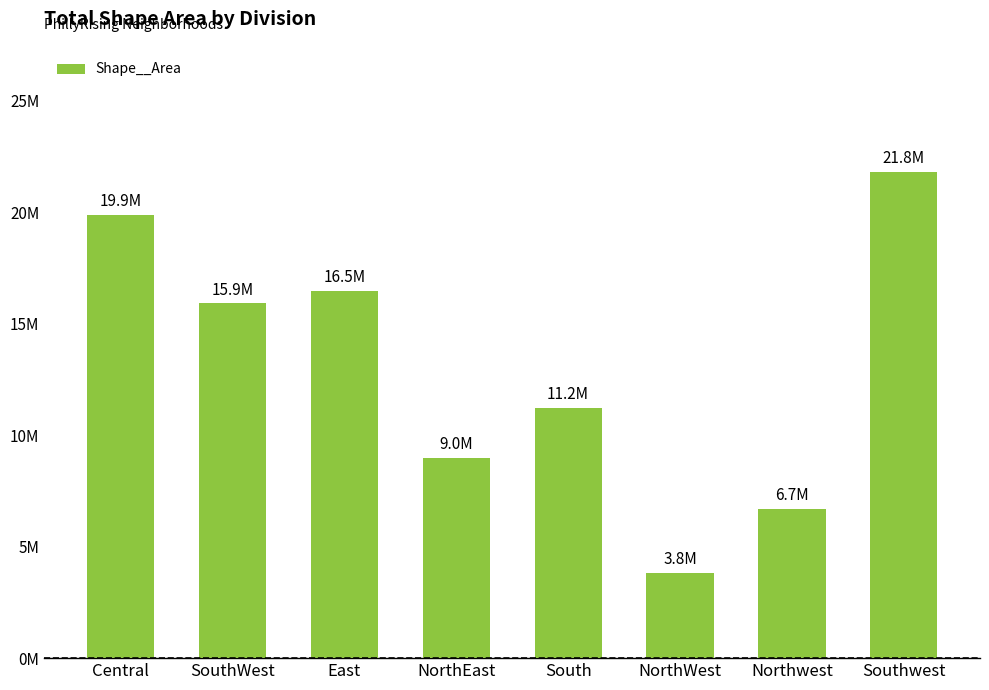

Are the bars horizontal?

No